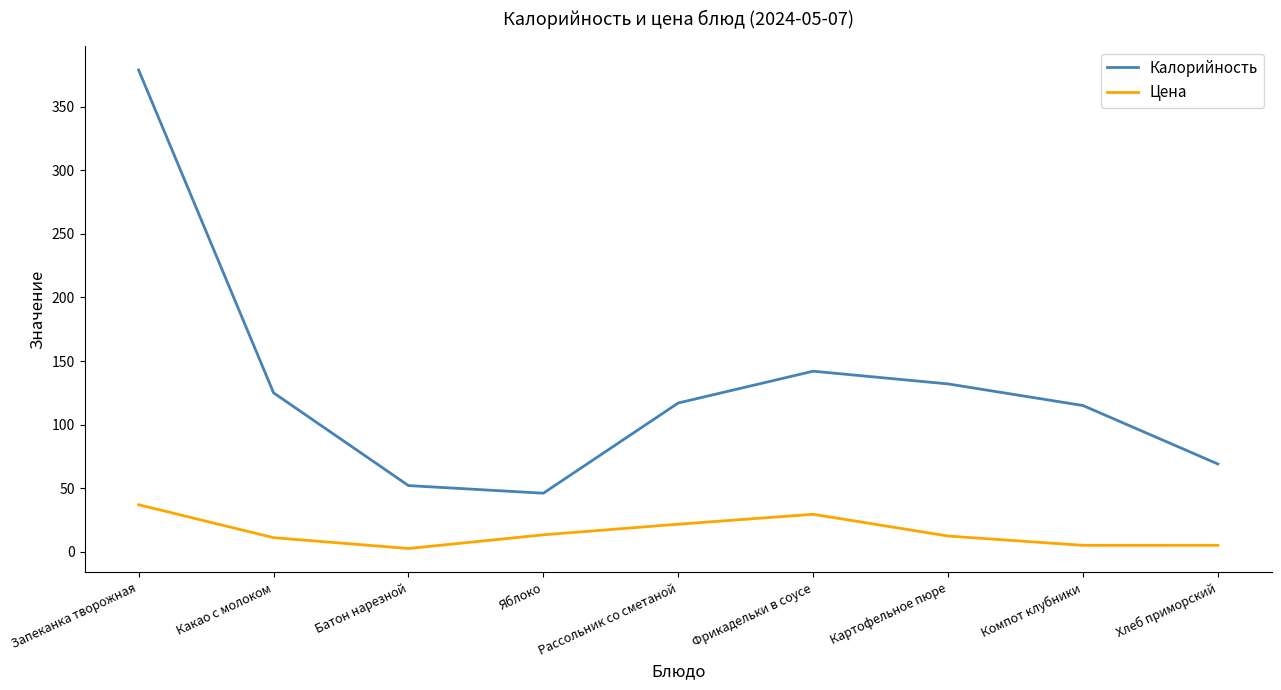

List the series in order of their peak value, lowest first.

Цена, Калорийность